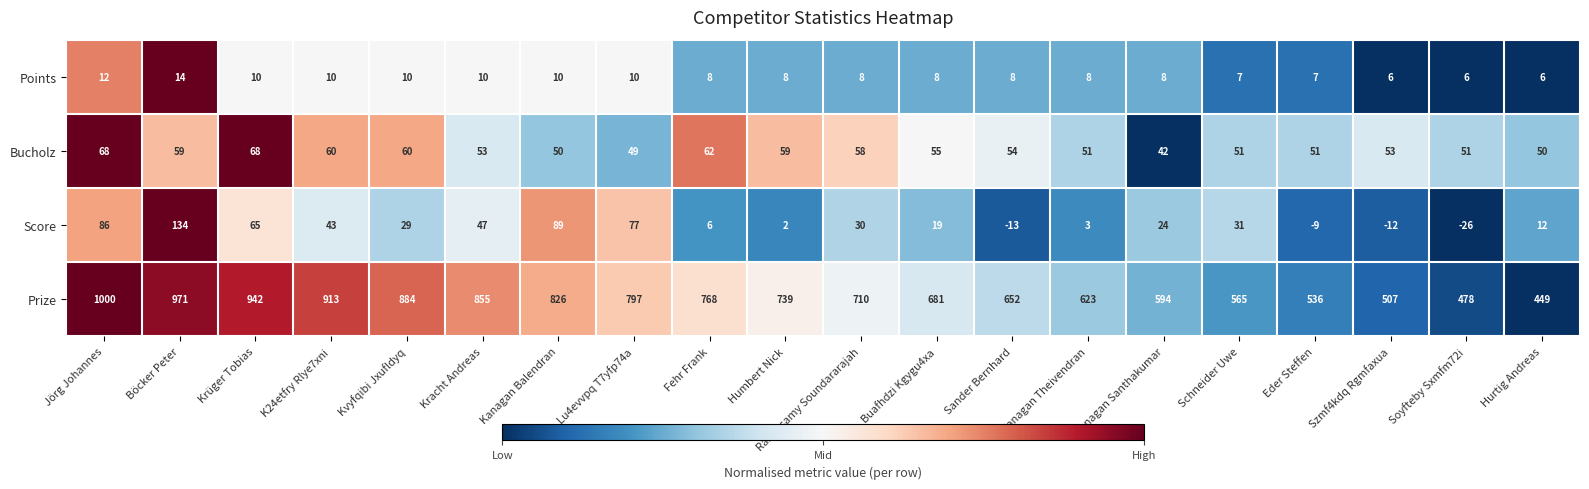

Is it true that Bucholz equals 25 at Schneider Uwe?

False